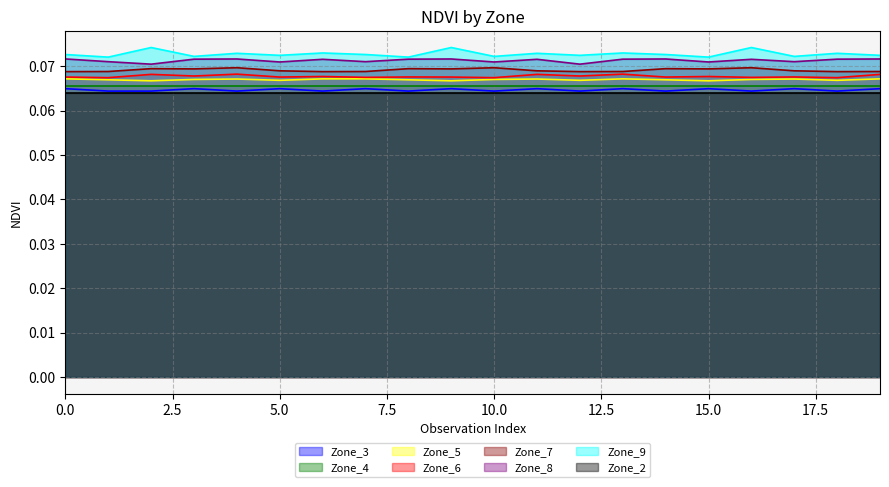

What are all the series names shown in the legend?

Zone_3, Zone_4, Zone_5, Zone_6, Zone_7, Zone_8, Zone_9, Zone_2